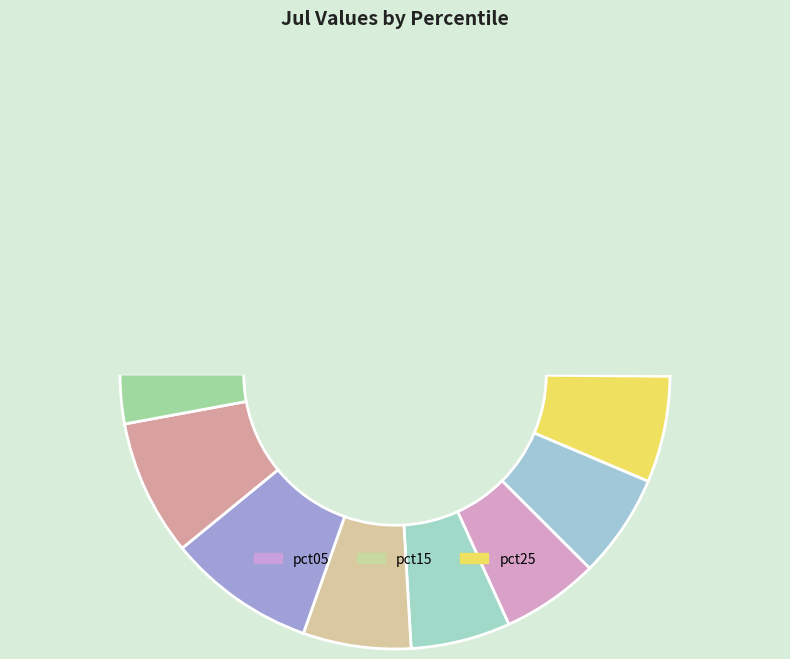

Is there a majority slice in this chart?

No